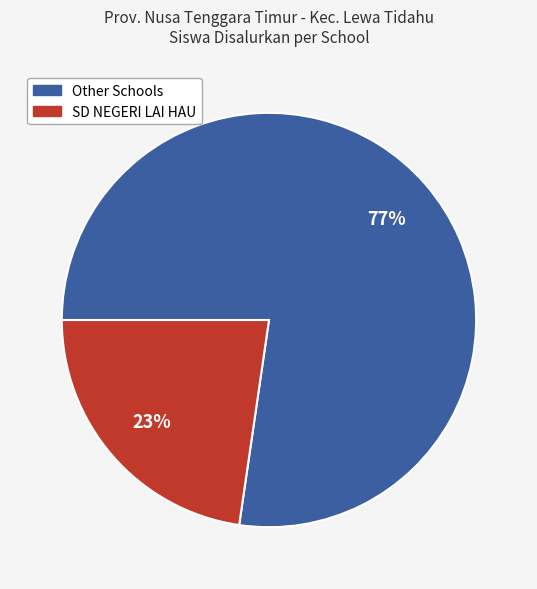

How many slices are in this pie chart?

2